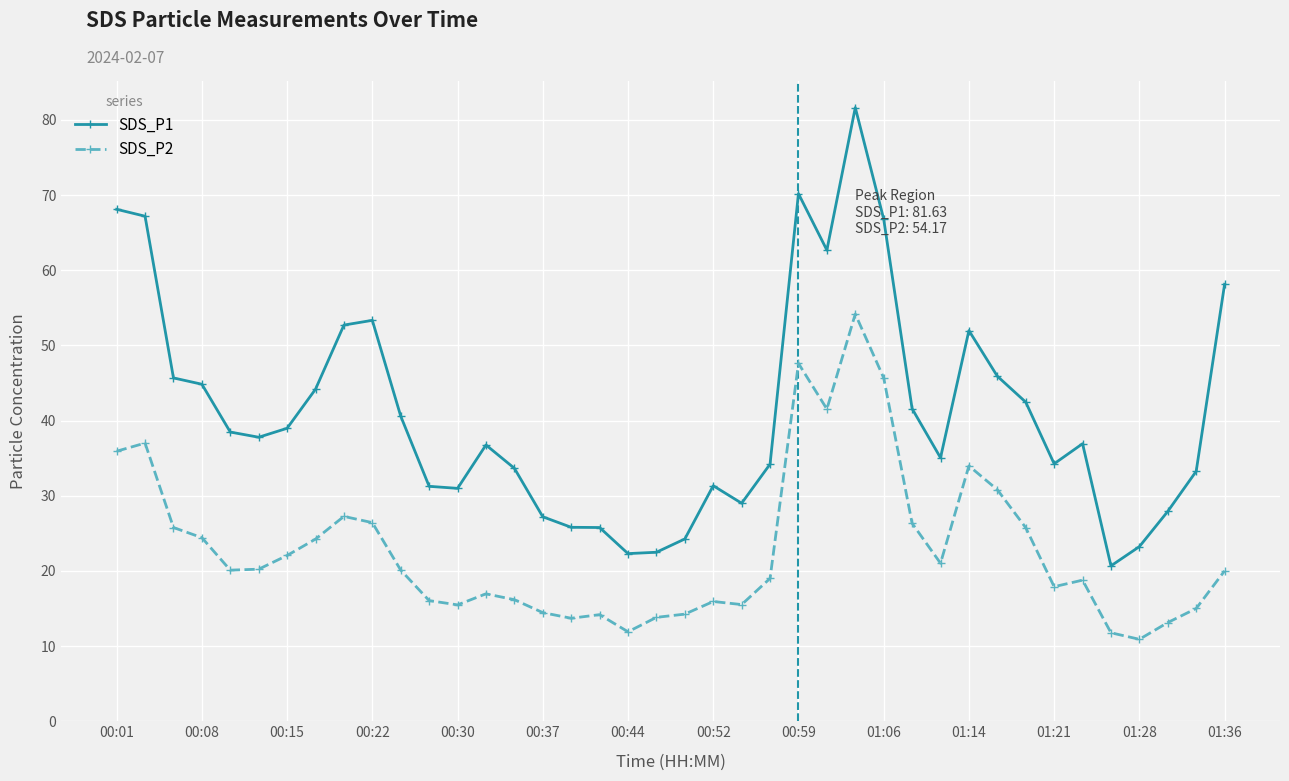

What is the minimum value shown in the chart?

10.9